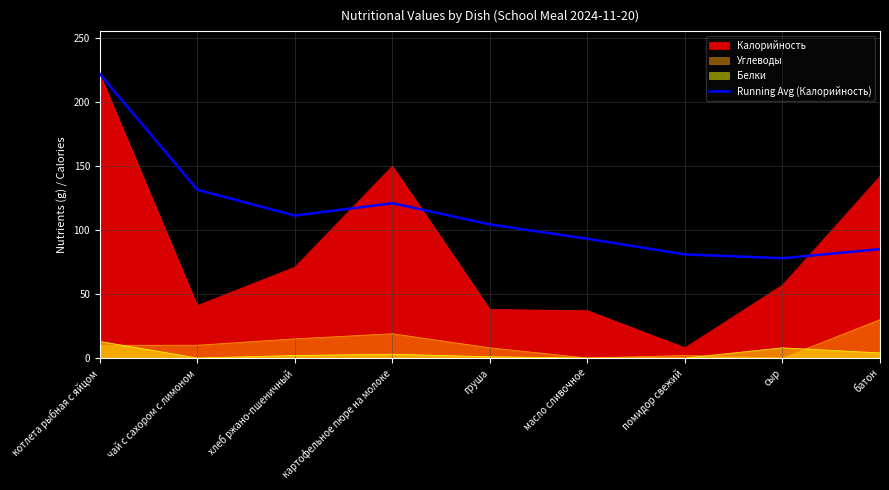

What is the value of the 3rd point from the left?

111.3